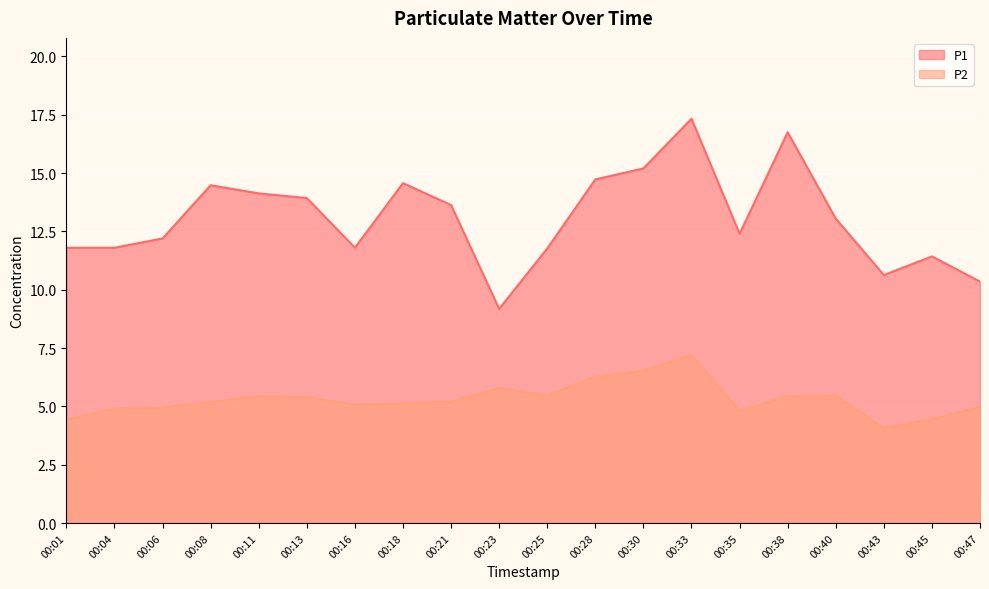

Which category has the lowest value across all series?

00:43